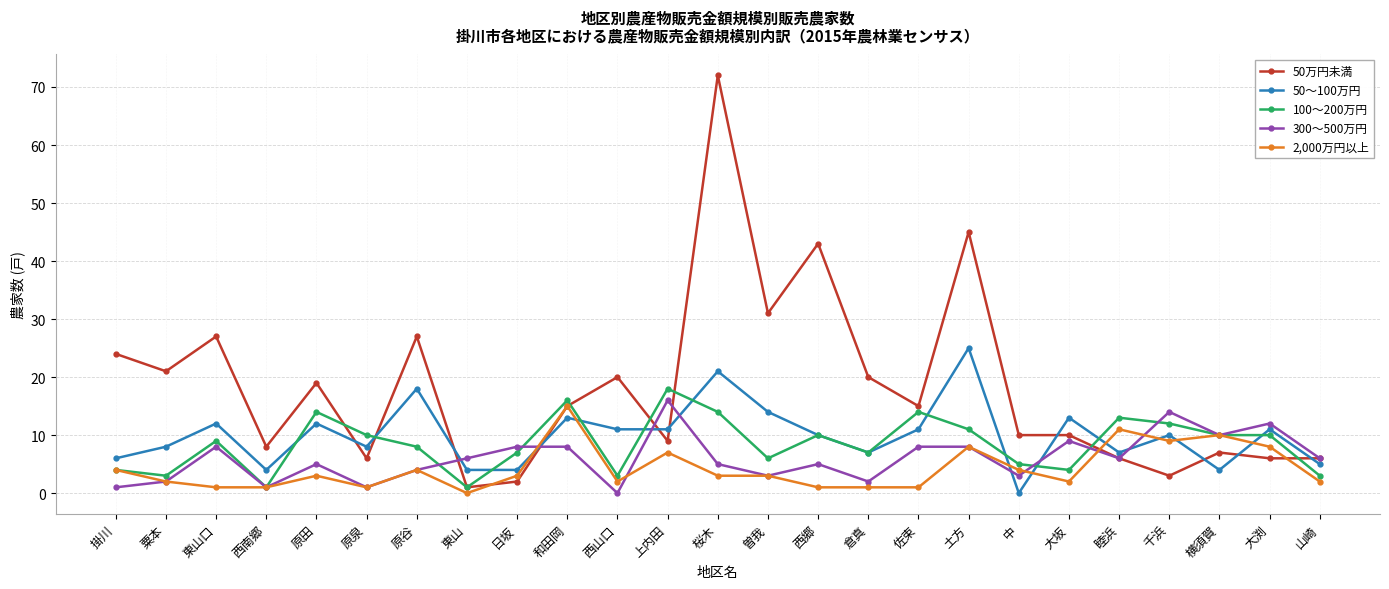

Does the chart display data point markers on the line(s)?

Yes